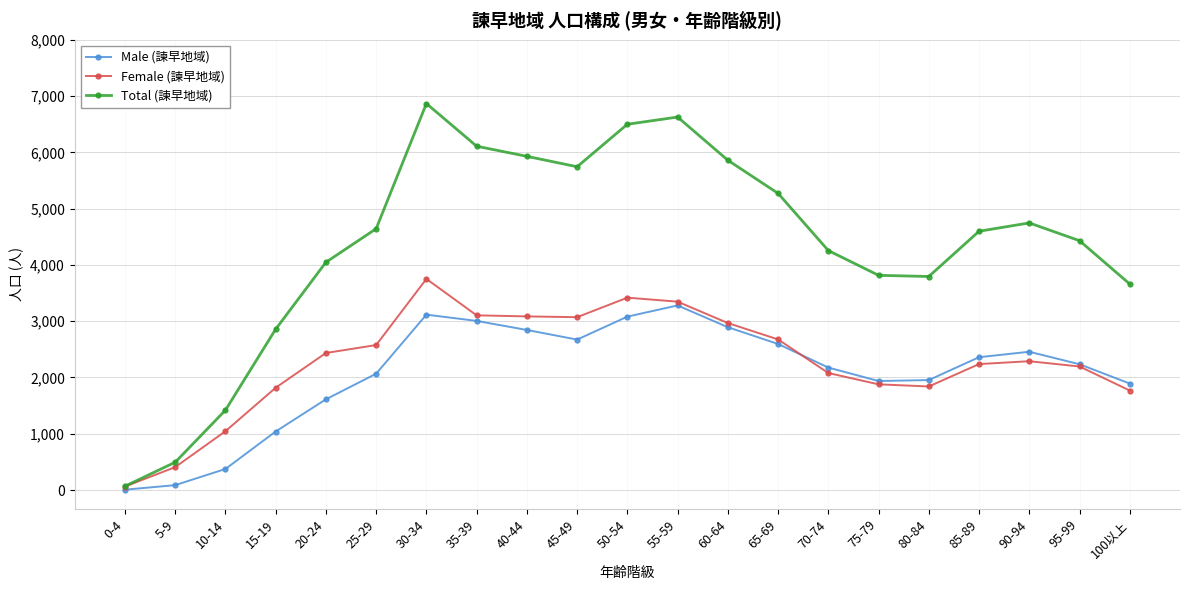

What is the maximum value shown in the chart?

6867